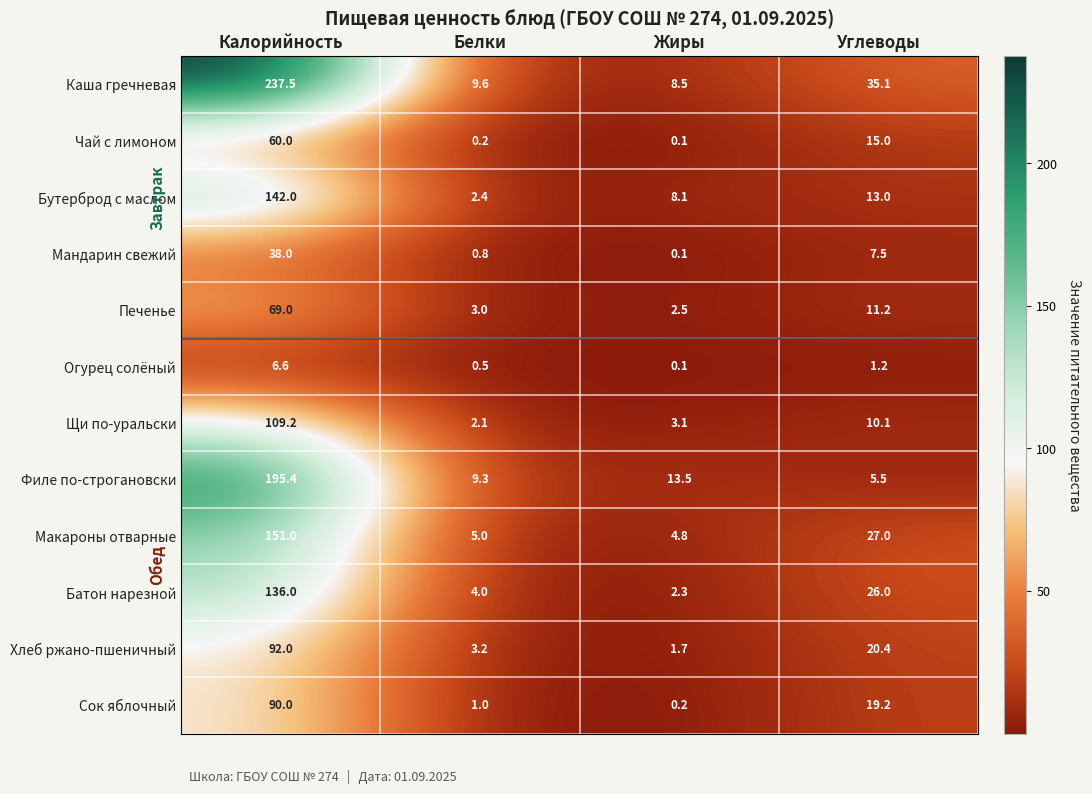

What is the smallest value displayed?

0.1